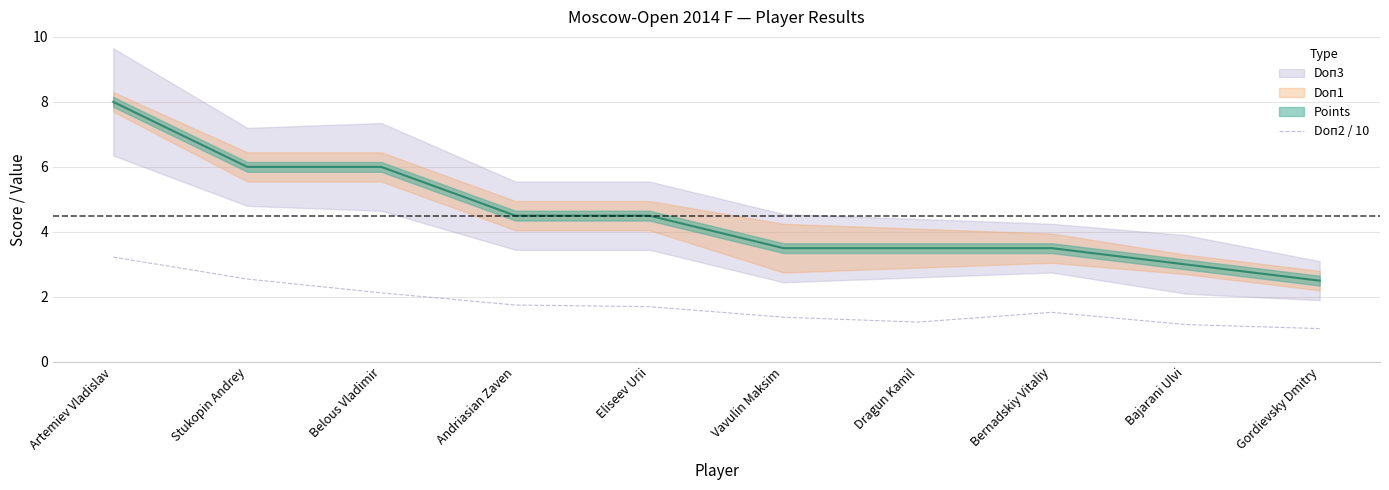

What is the sum of the values at Eliseev Urii and Bajarani Ulvi?

2.8